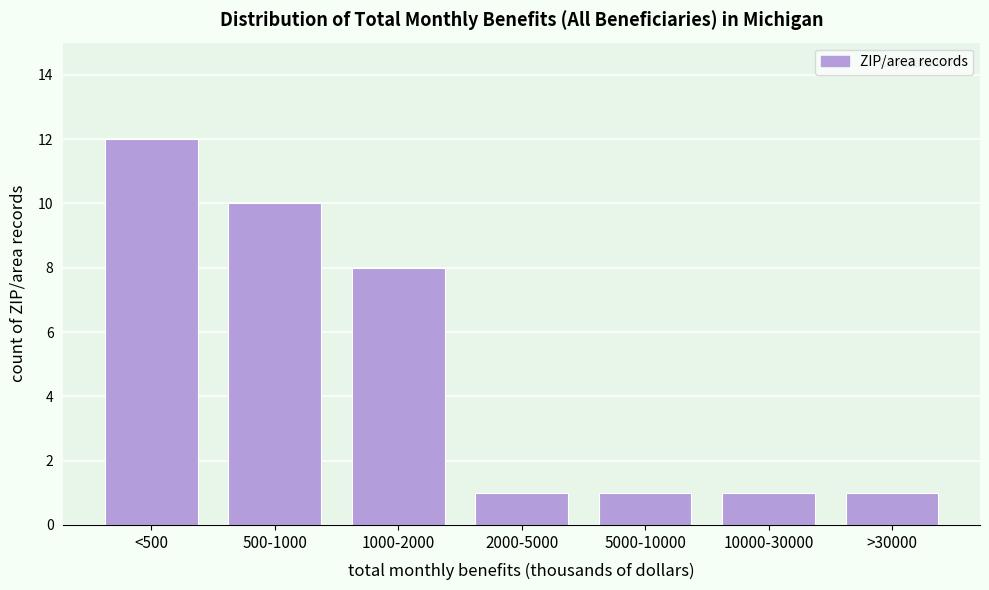

Reading left to right, list all the values displayed in this chart.

<500=12	500-1000=10	1000-2000=8	2000-5000=1	5000-10000=1	10000-30000=1	>30000=1